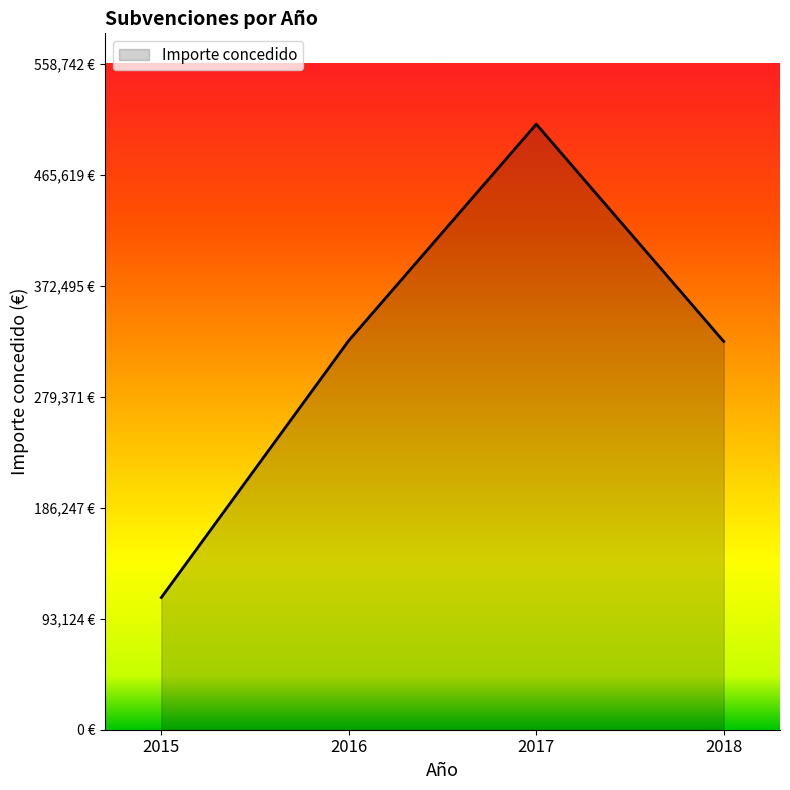

Is this an area chart (filled region under the line)?

Yes